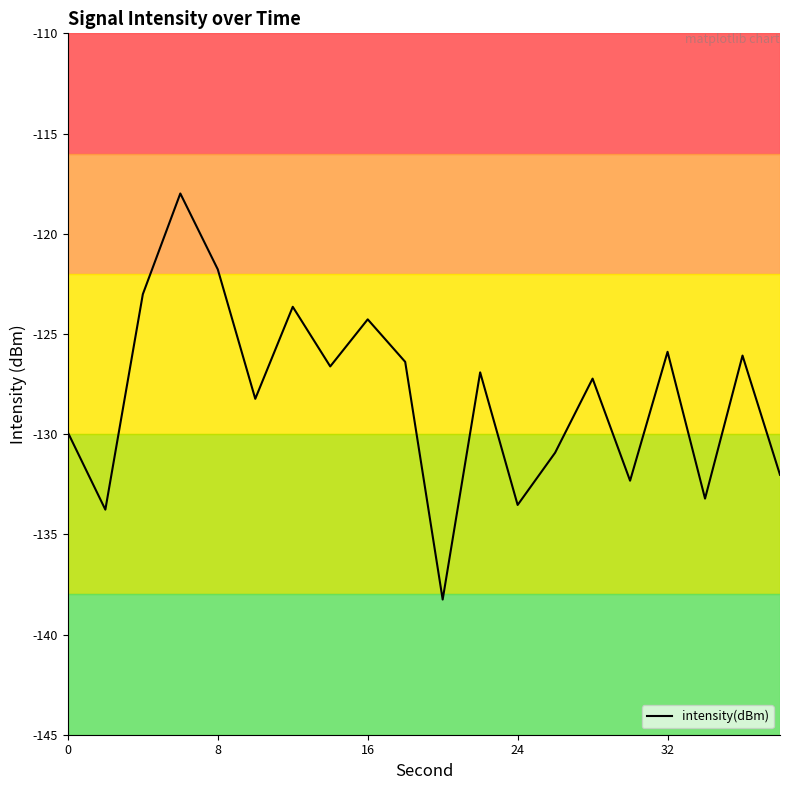

What is the greatest value displayed?

-118.0